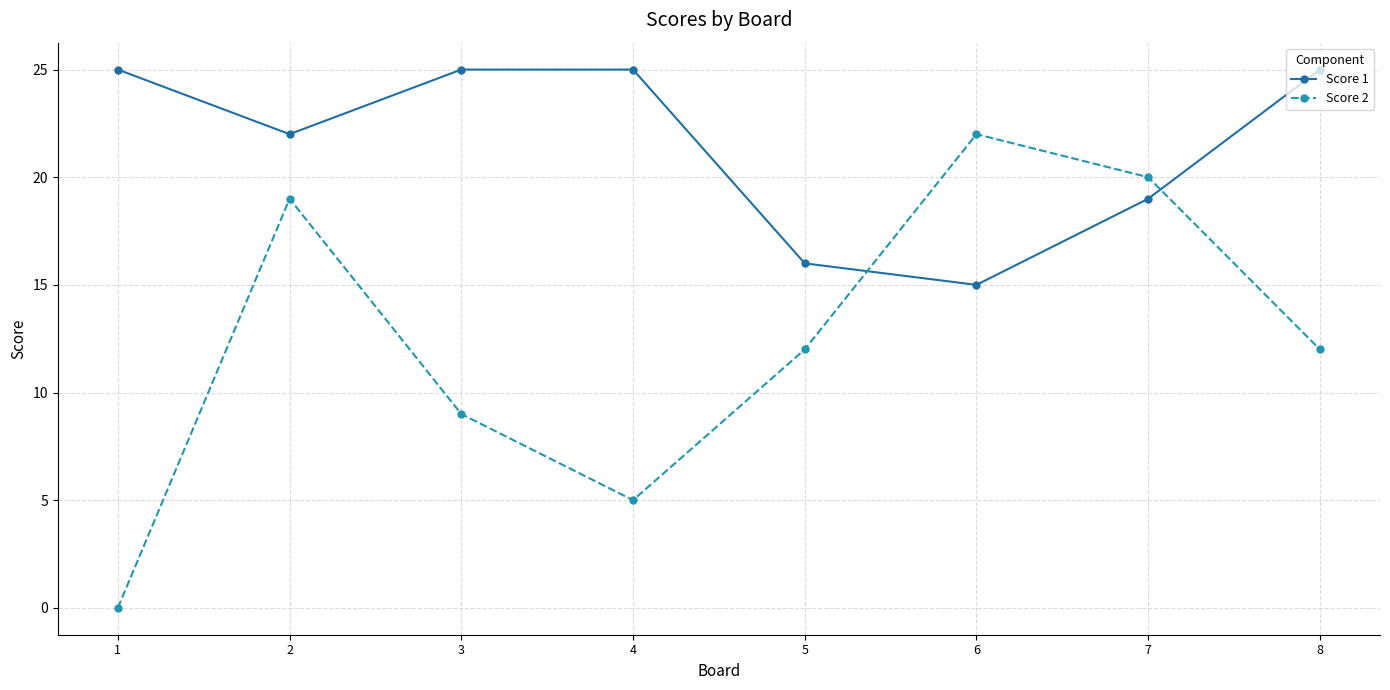

Does the chart have visible grid lines?

Yes